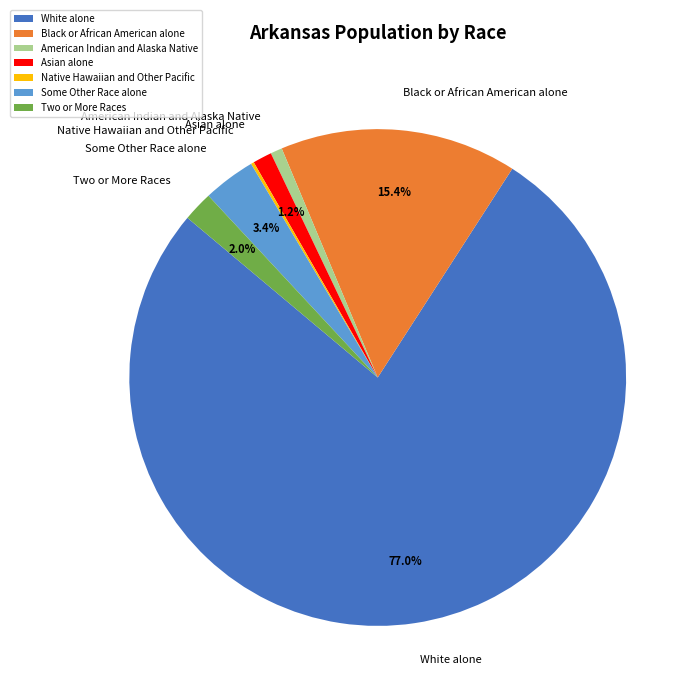

What is the majority slice?

White alone